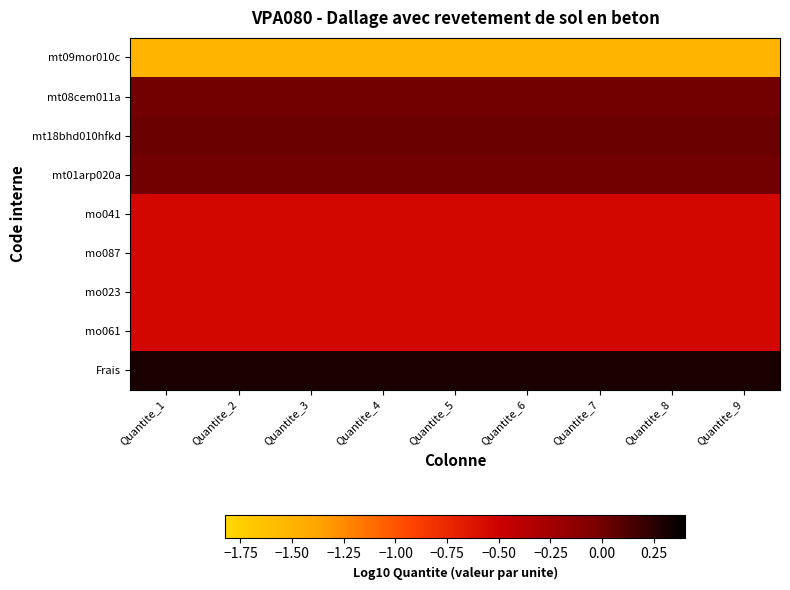

How many series are shown in this chart?

9